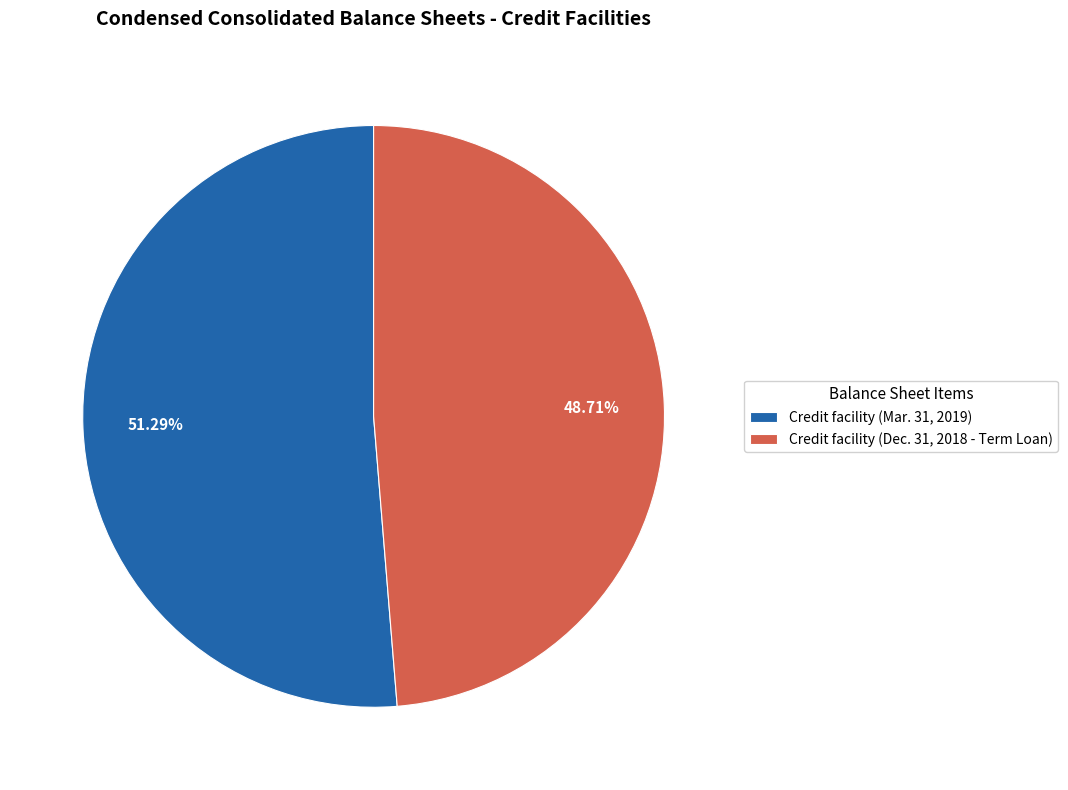

How many segments does this pie chart have?

2